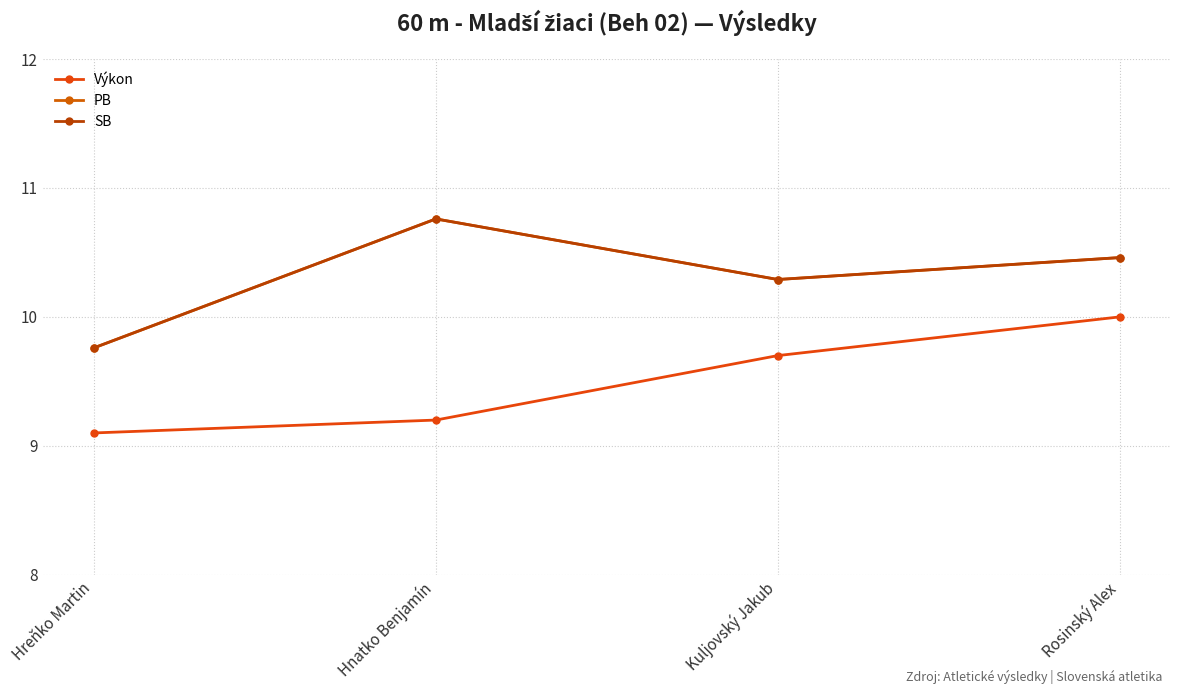

What is the difference between the SB values at Kuljovský Jakub and Rosinský Alex?

0.2